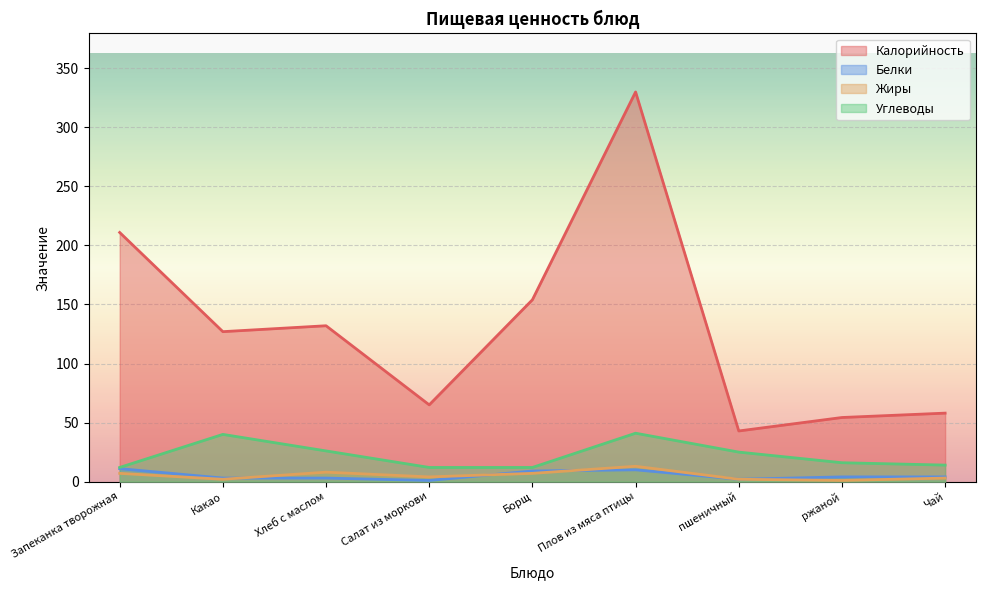

The value of Жиры at Салат из моркови is 4.0. True or false?

True